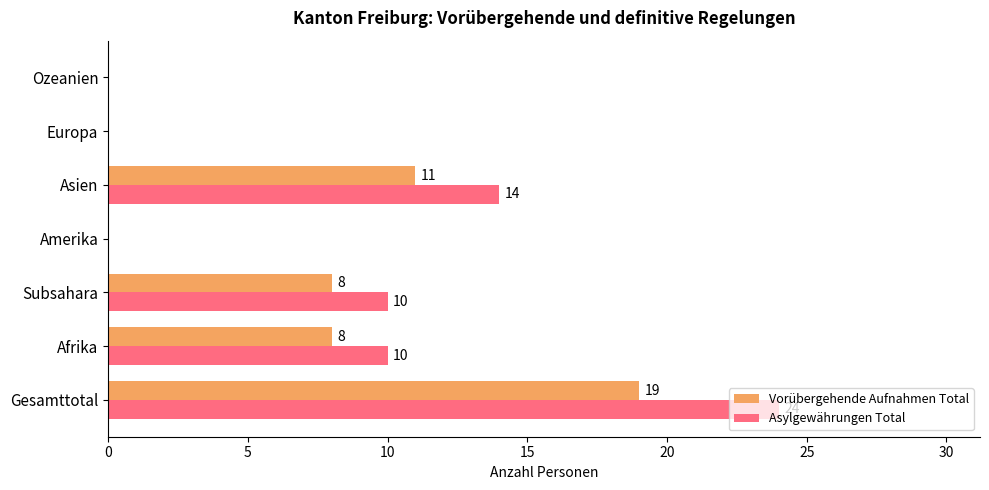

Is the value of Asylgewährungen Total at Asien greater than the value of Vorübergehende Aufnahmen Total at Europa?

Yes